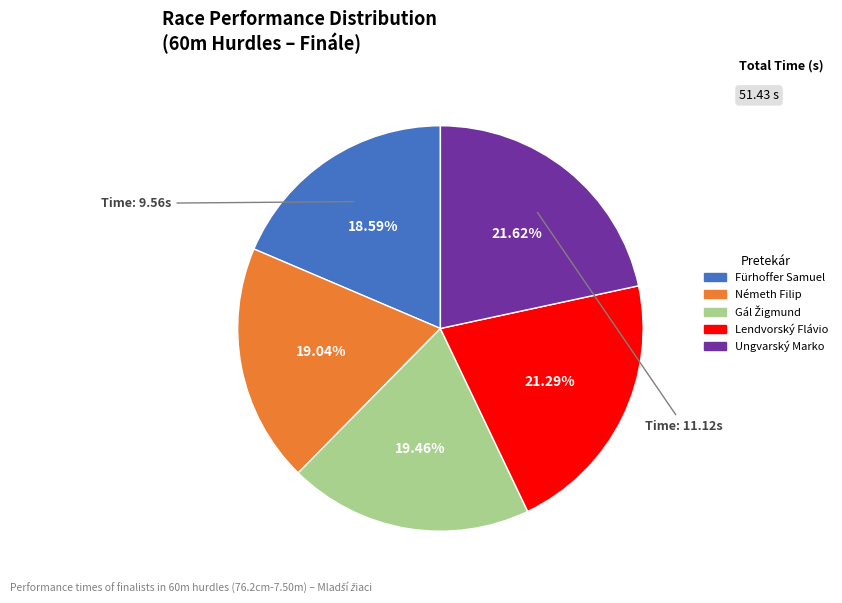

Does Fürhoffer Samuel account for over 50% of the chart?

No